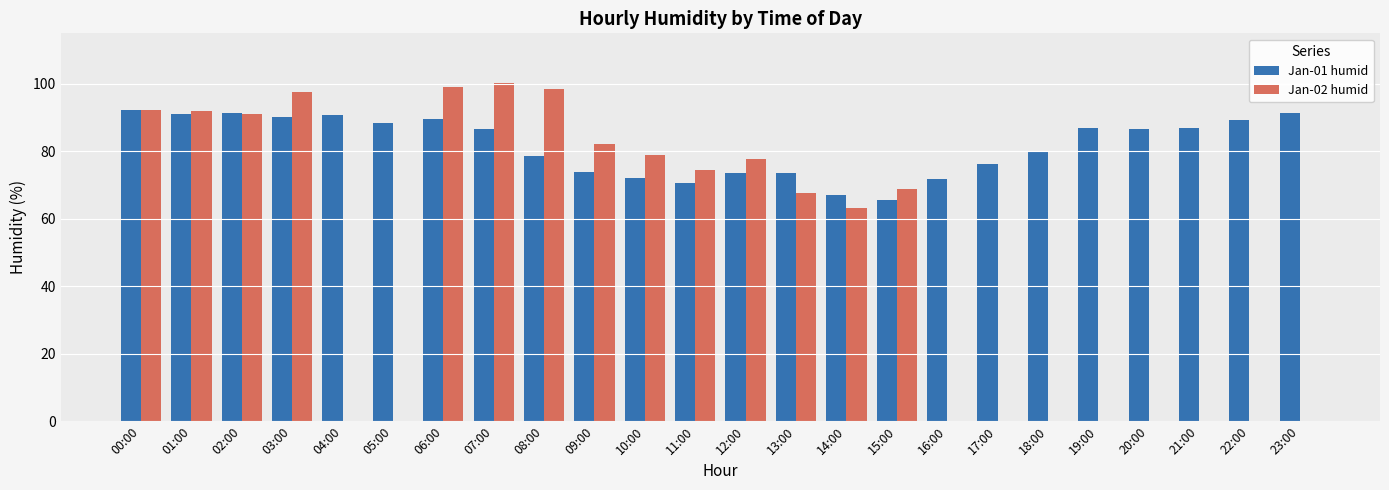

What is the maximum value for Jan-01 humid?

92.2